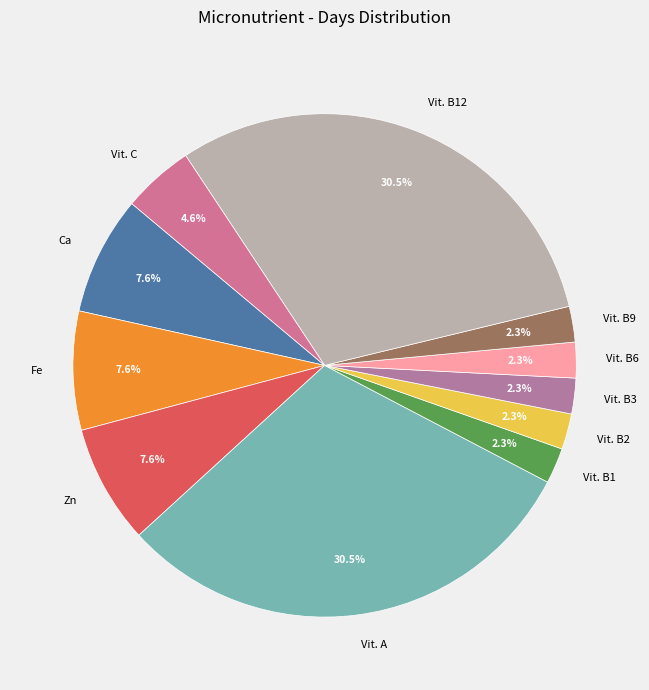

Does Ca account for over 50% of the chart?

No